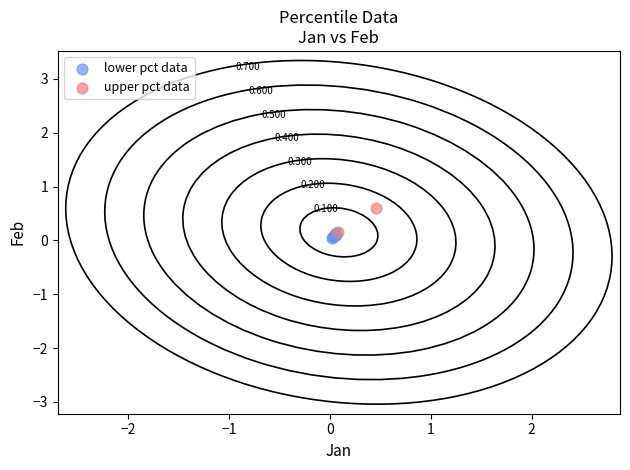

Which series contains the lowest Y value?

lower pct data